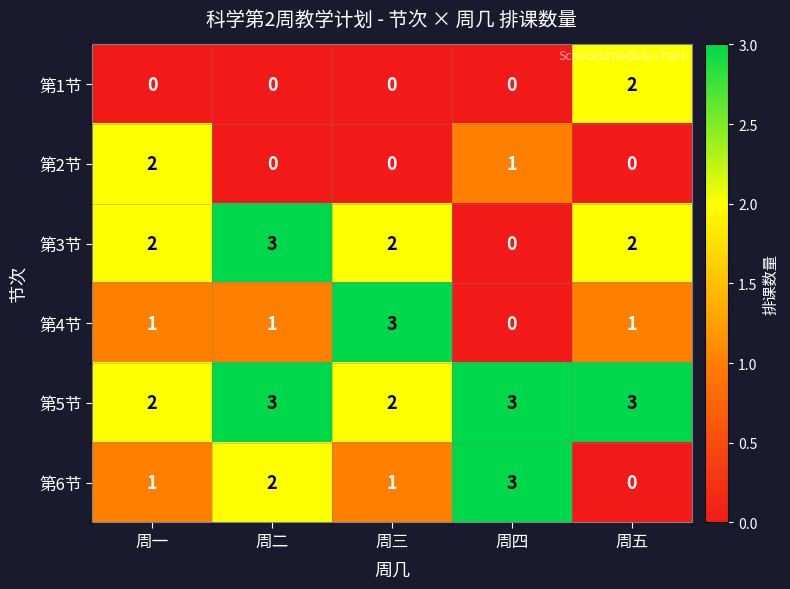

Which series has the largest total across all categories?

第5节